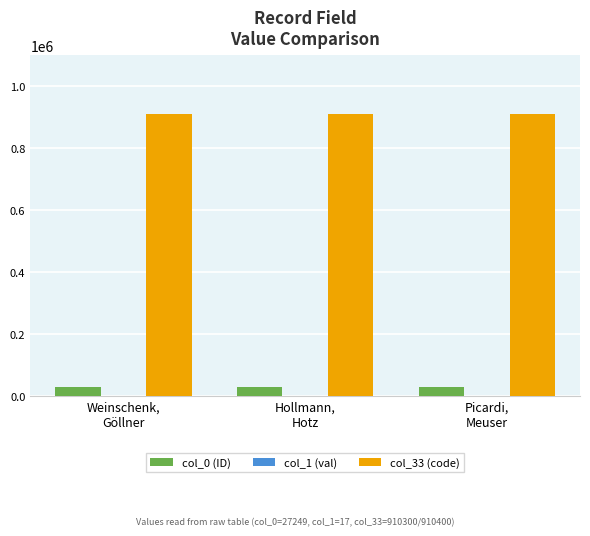

Which series has the largest total across all categories?

col_33 (code)